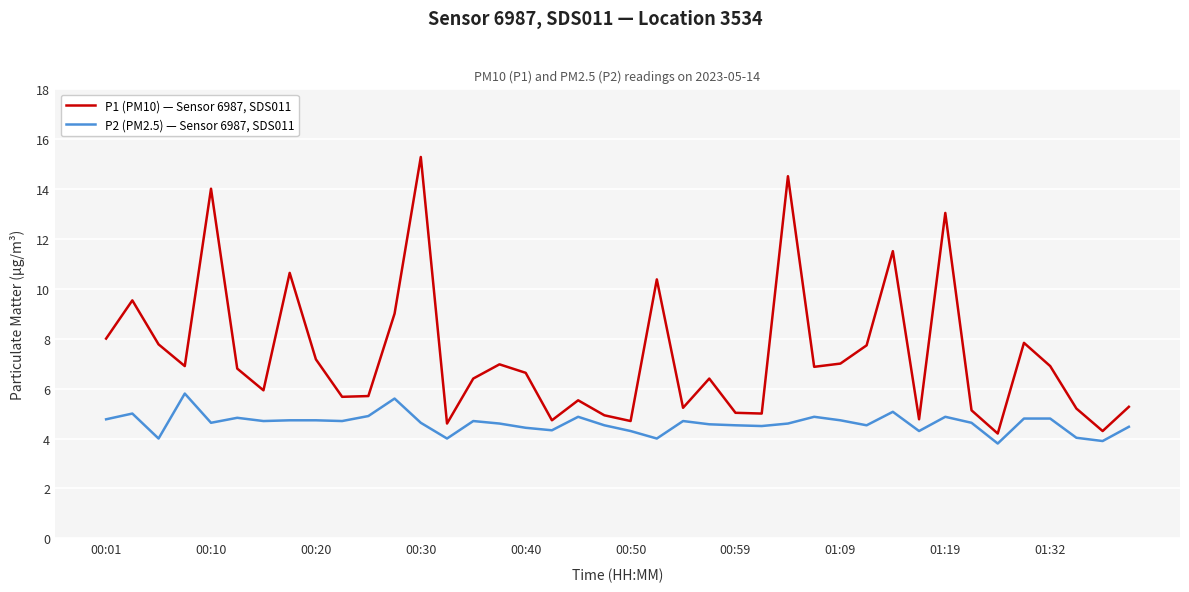

Which series has the largest total across all categories?

P1 (PM10) — Sensor 6987, SDS011